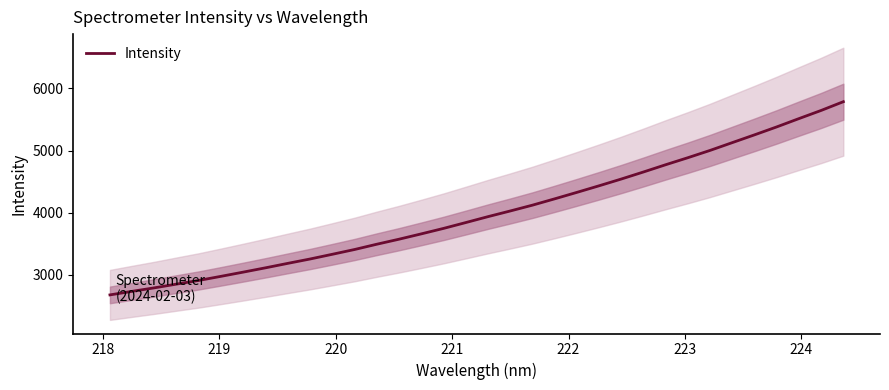

What is the average value?

4007.5